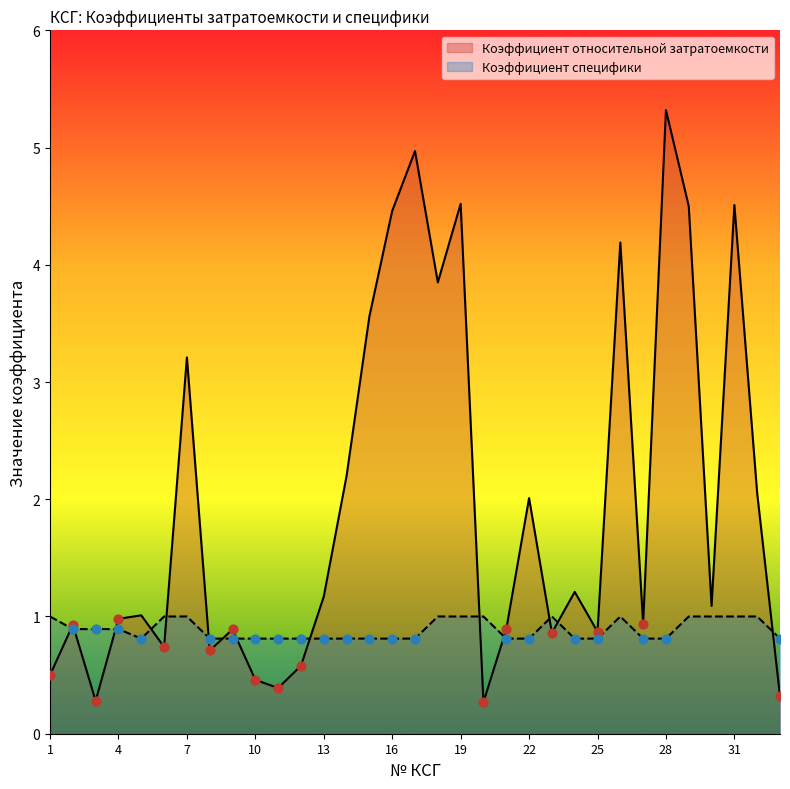

What are all the series names shown in the legend?

Коэффициент относительной затратоемкости, Коэффициент специфики